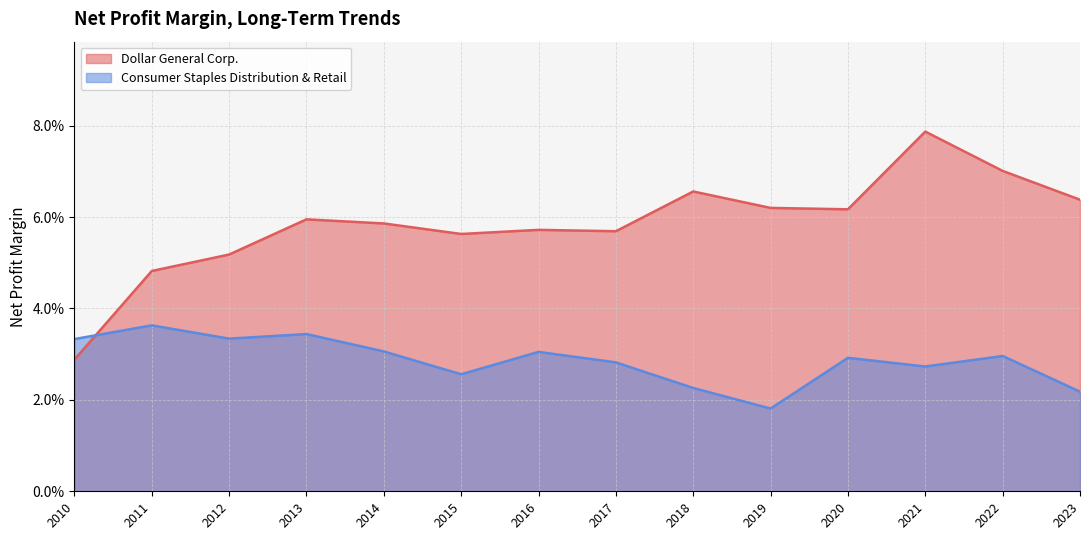

At which category is the sum across all series the highest?

2021-01-29